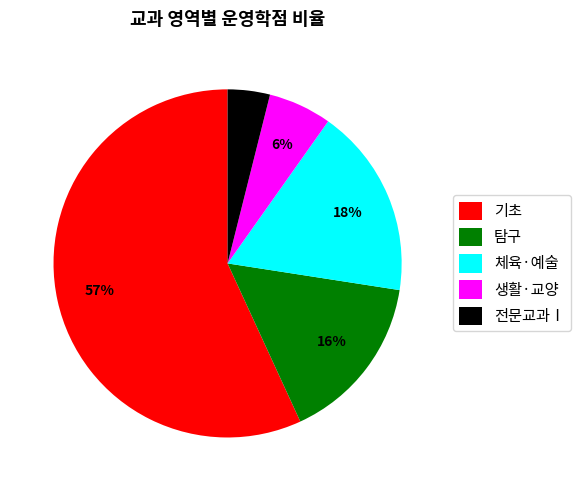

Does 탐구 represent more than half of the total?

No